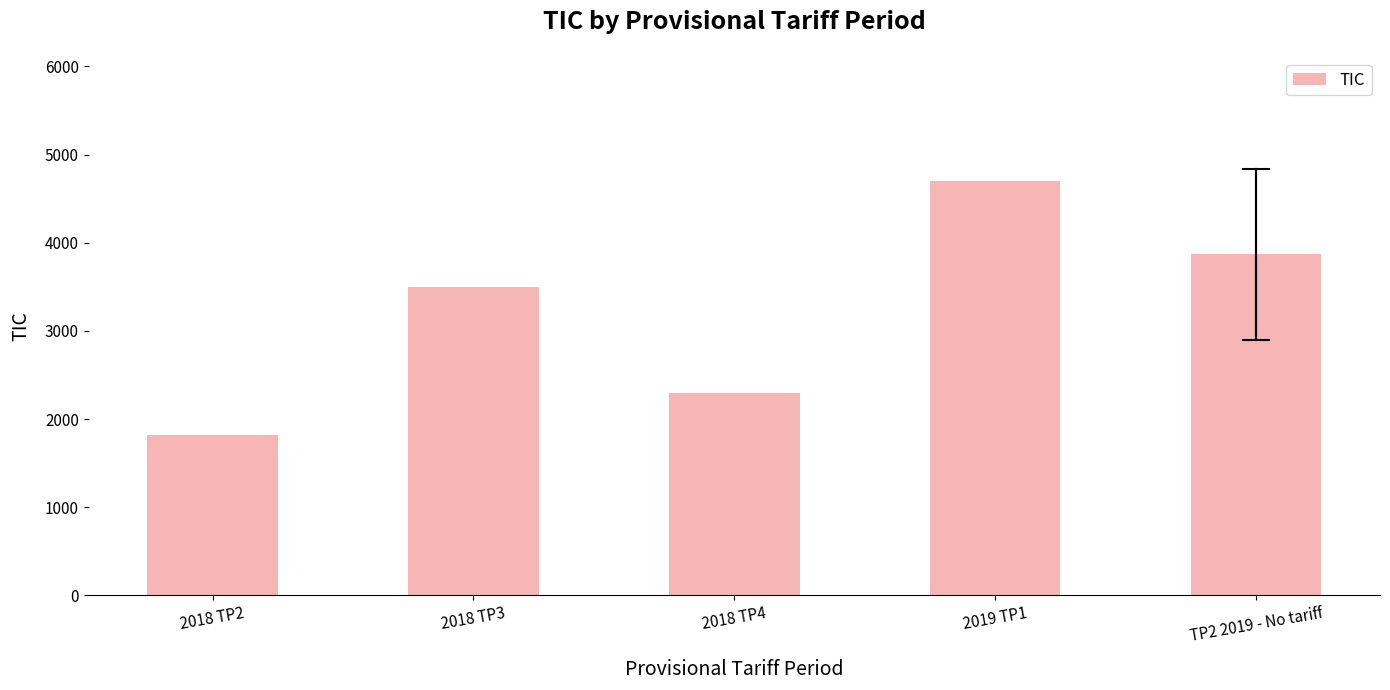

What is the approximate value at 2018 TP4?

2300.0